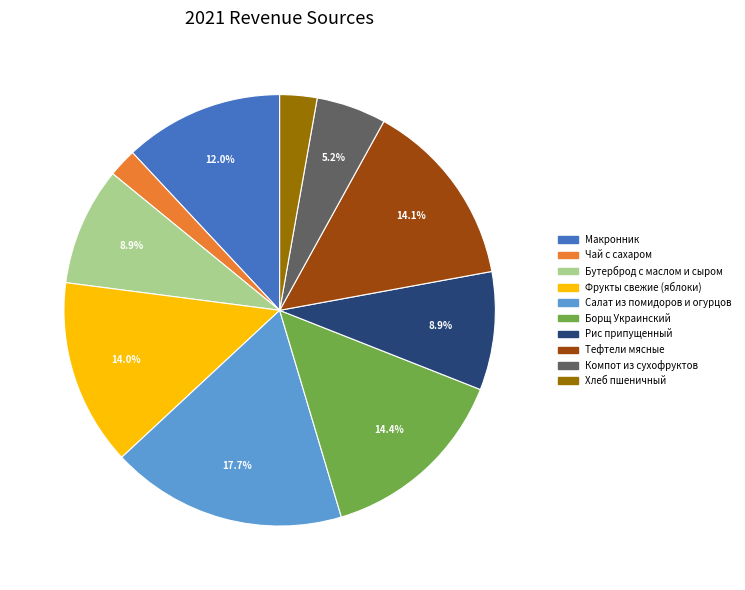

Count the number of slices in the pie.

10